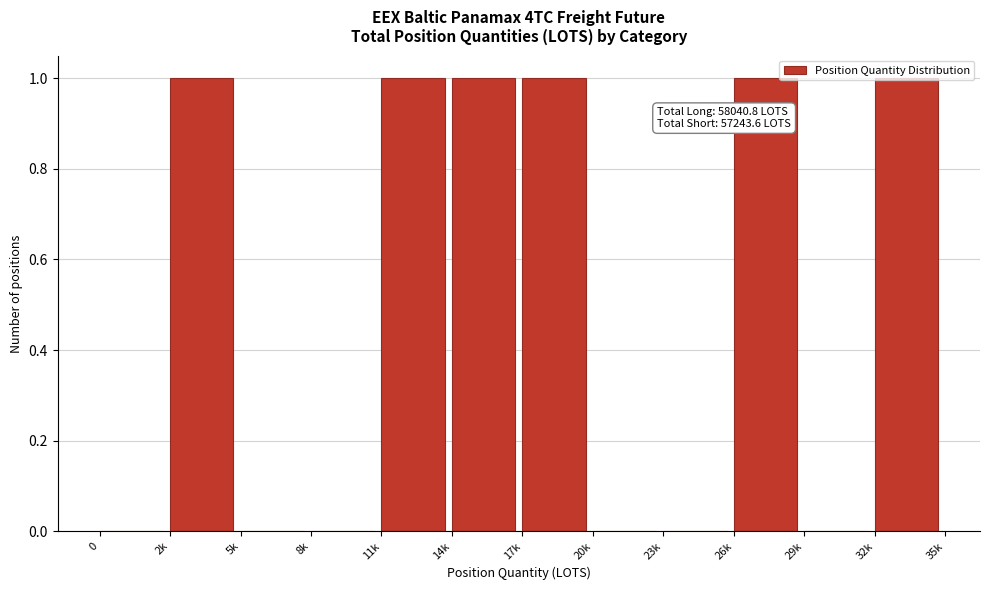

What is the change in value from 8k to 14k?

+1